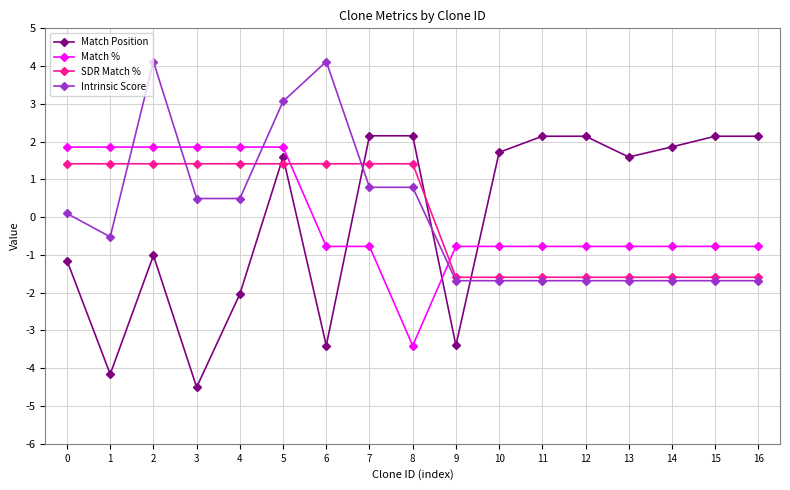

Rank the series at 6 from lowest to highest value.

Match Position, Match %, SDR Match %, Intrinsic Score